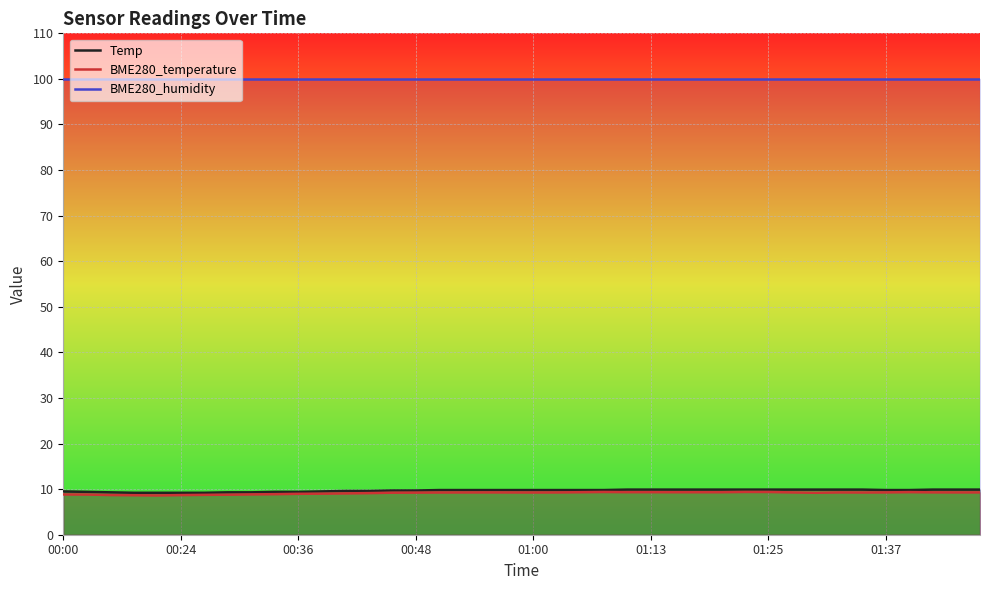

Is the value of Temp at 00:00 greater than the value of BME280_humidity at 32?

No